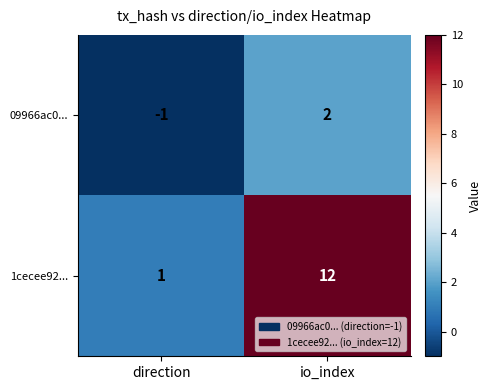

What is the maximum value shown in the chart?

12